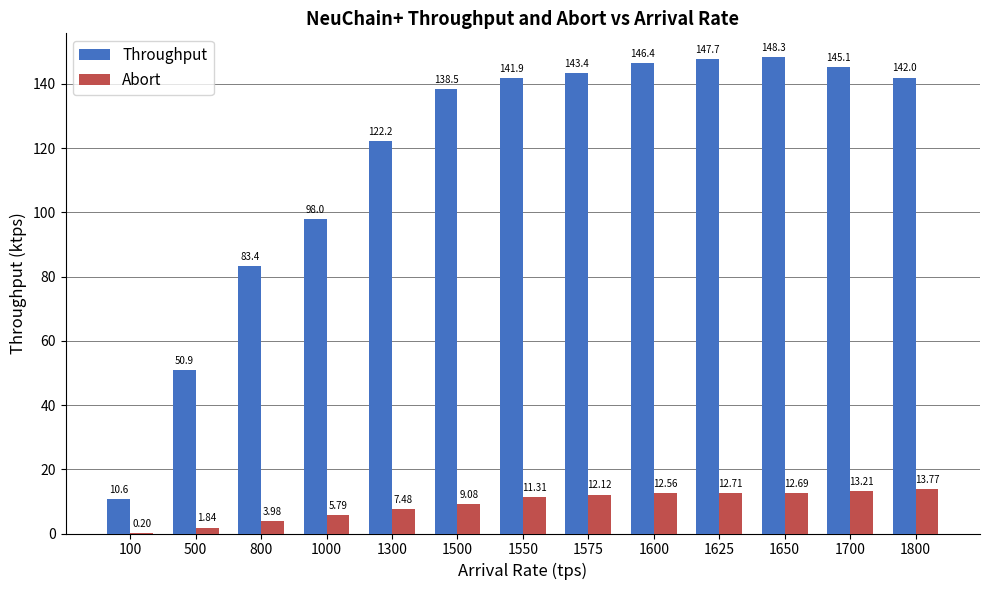

What are all the series names shown in the legend?

Throughput, Abort